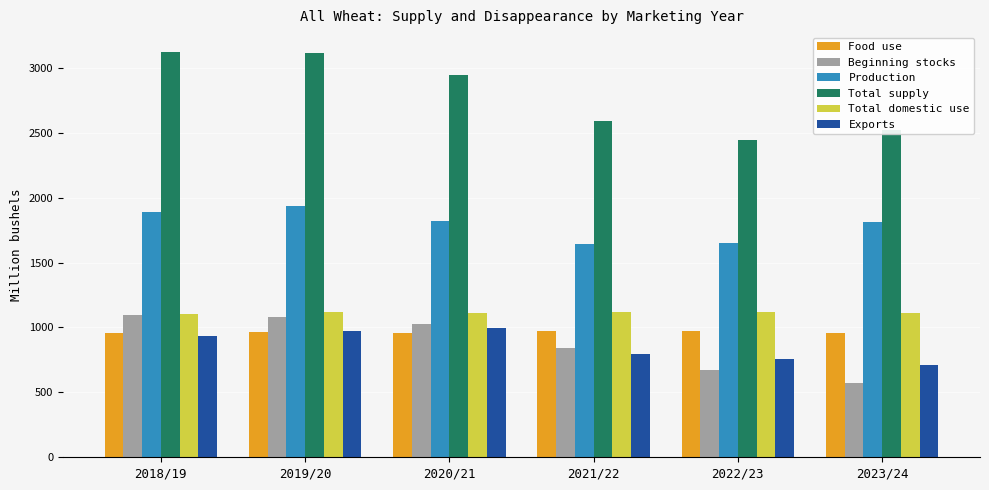

What is the difference between the highest and lowest values at 2019/20?

2154.1